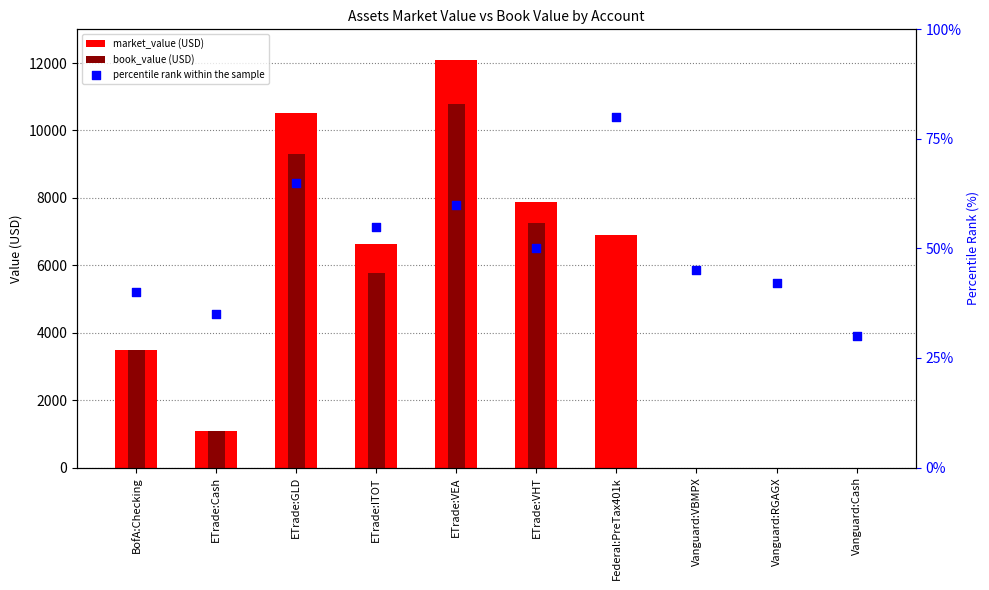

Which series contains the lowest Y value?

market_value (USD)